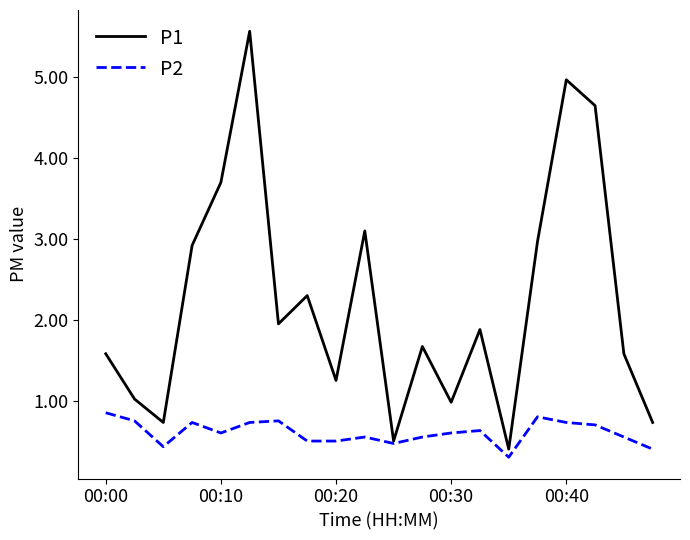

What is the minimum value for P1?

0.4